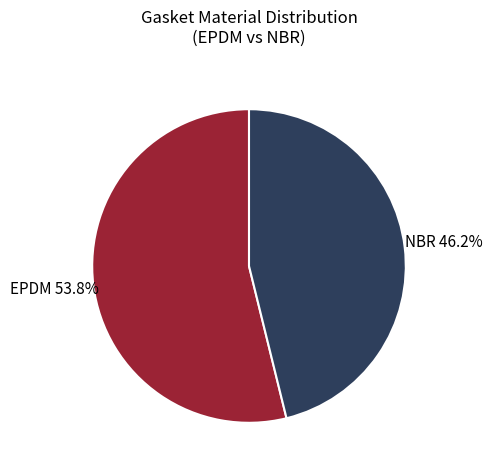

To the nearest percent, what is the average slice percentage?

50%